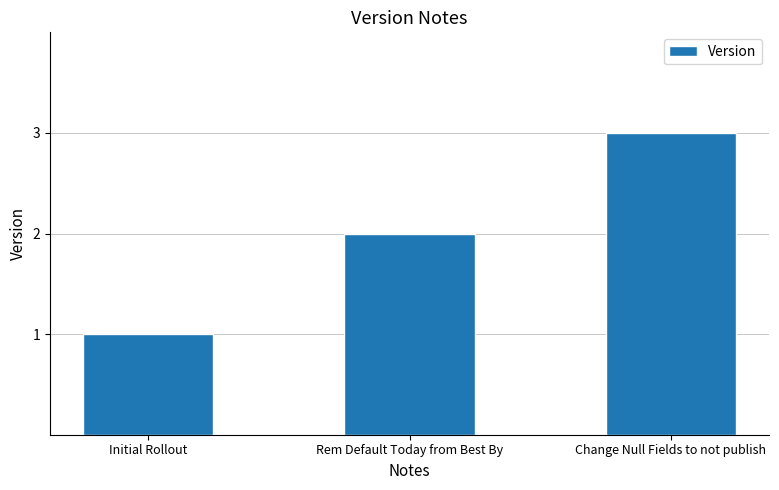

Read the value at Initial Rollout.

1